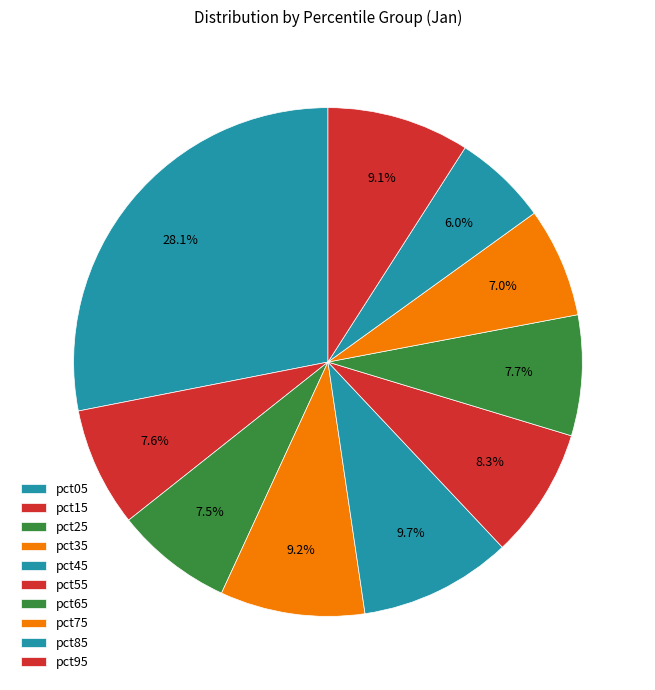

Is pct35 the majority of the pie?

No